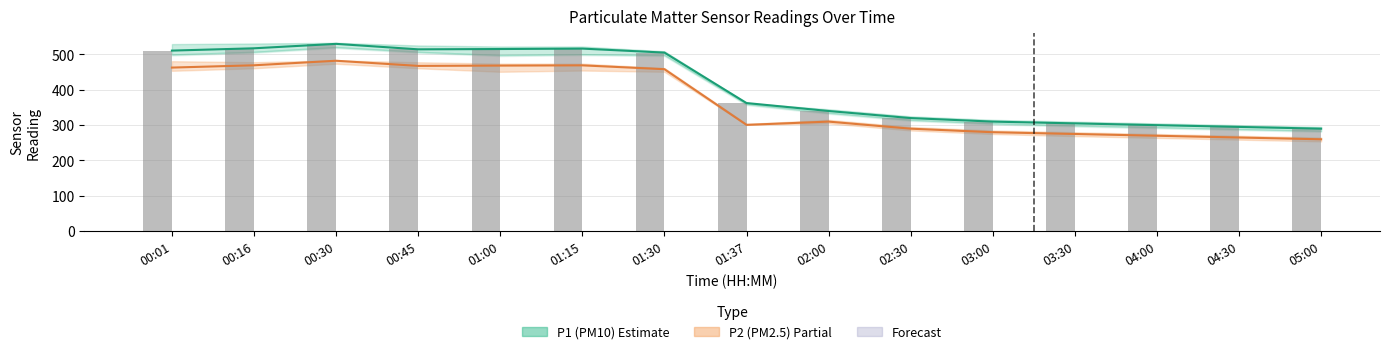

Are the bars grouped side by side (vs. stacked)?

Yes